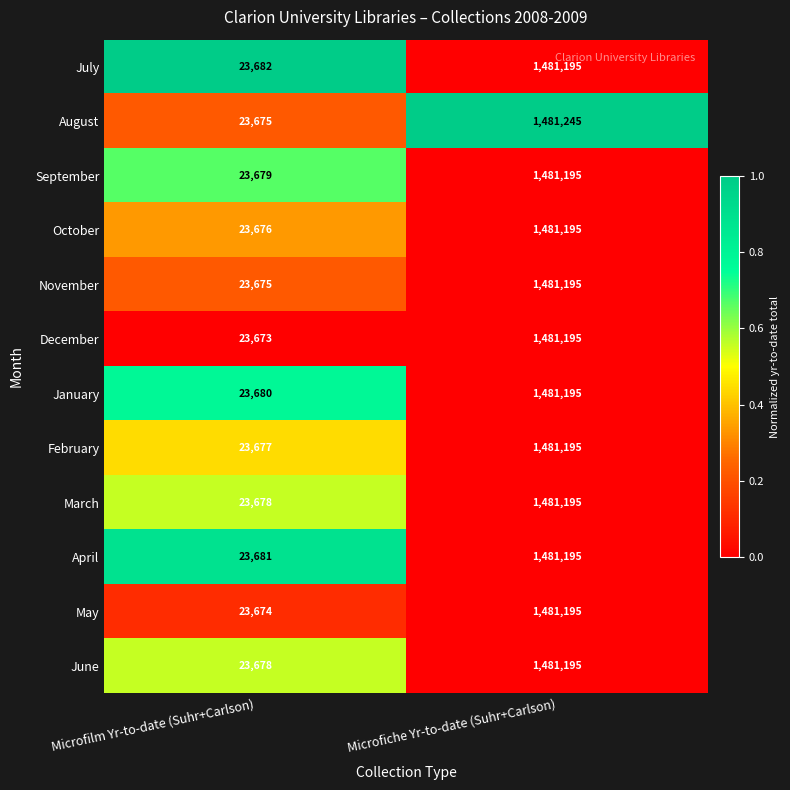

Rank the categories by January value from lowest to highest.

Microfilm Yr-to-date (Suhr+Carlson), Microfiche Yr-to-date (Suhr+Carlson)